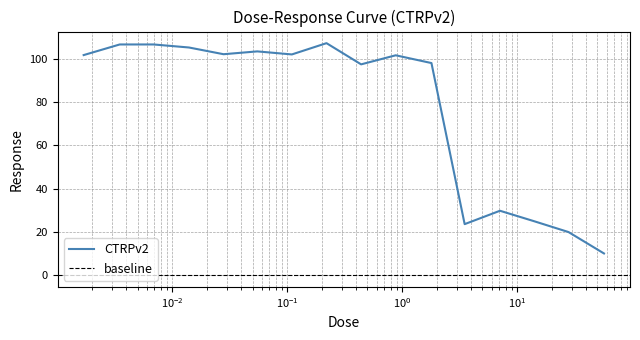

True or false: the data shows 106.5 at 0.0035.

True